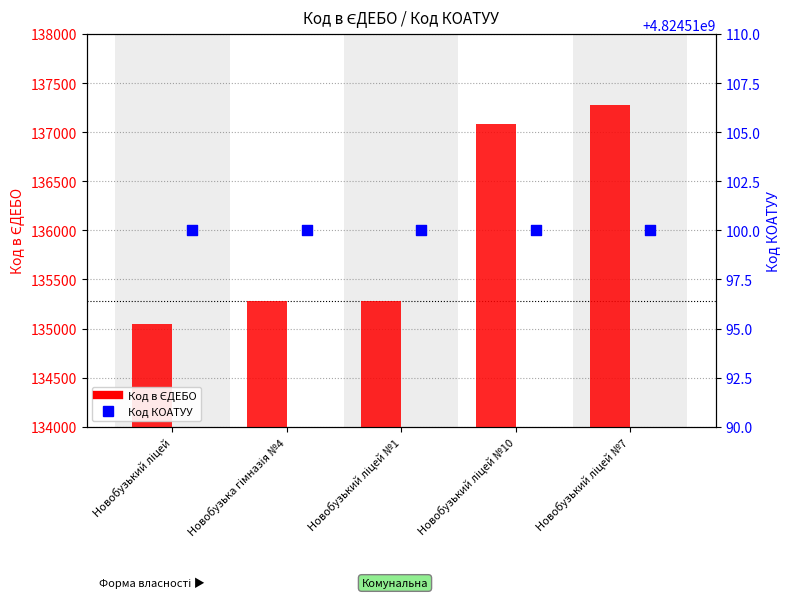

At how many categories does at least one series exceed 2419192913?

5